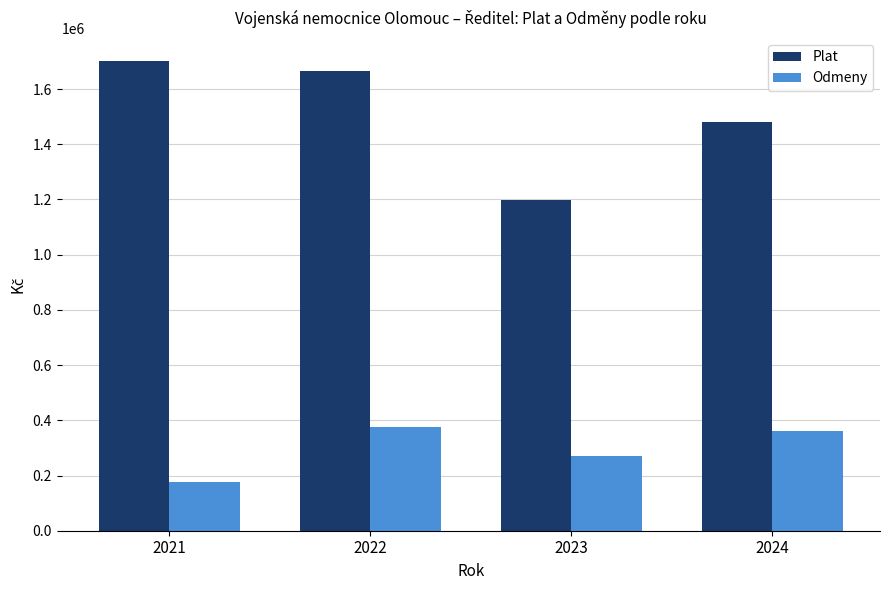

Rank the categories by Odmeny value from lowest to highest.

2021, 2023, 2024, 2022